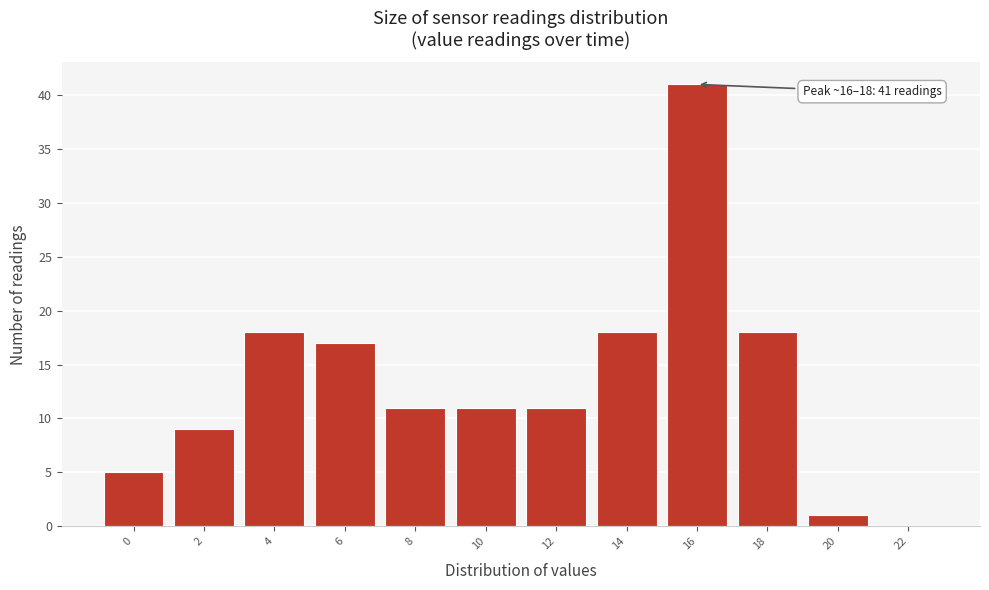

Reading left to right, transcribe all the data shown in this chart.

0=5	2=9	4=18	6=17	8=11	10=11	12=11	14=18	16=41	18=18	20=1	22=0